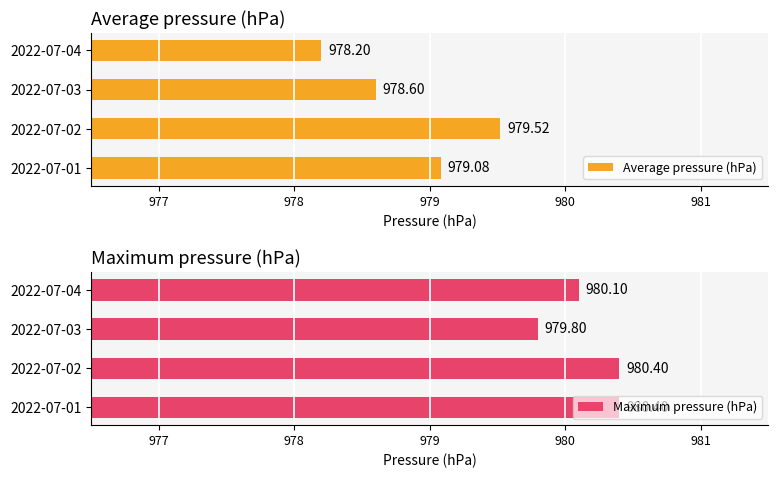

What is the sum of all Average pressure (hPa) values?

3915.4